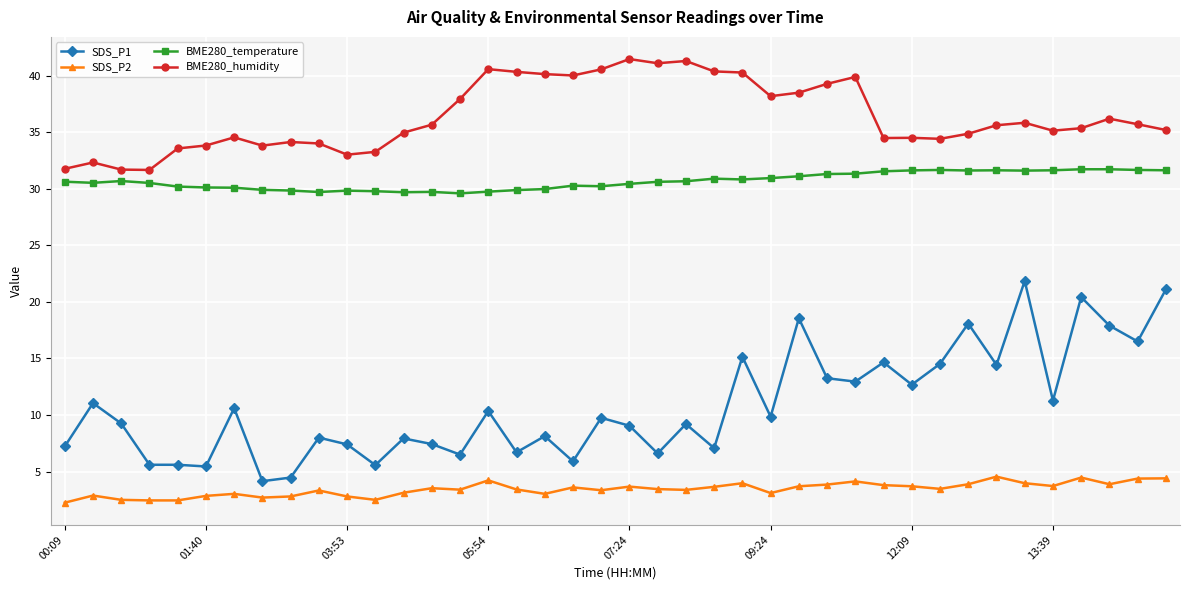

Which series has the largest total across all categories?

BME280_humidity